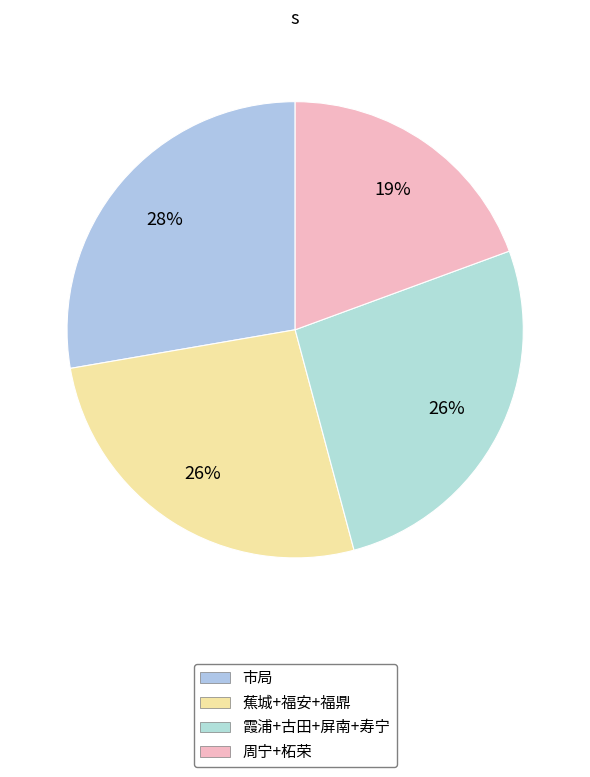

How many slices are in this pie chart?

4